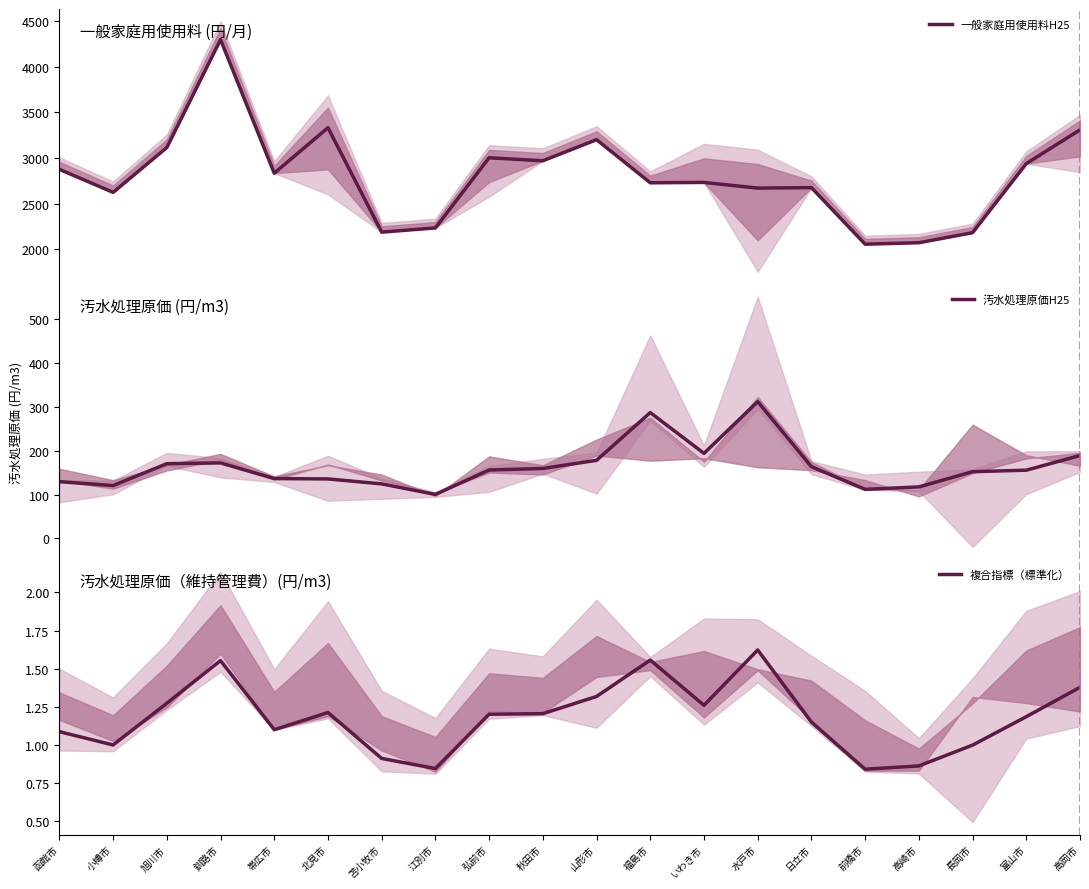

What is the label of the 19th point from the right?

小樽市